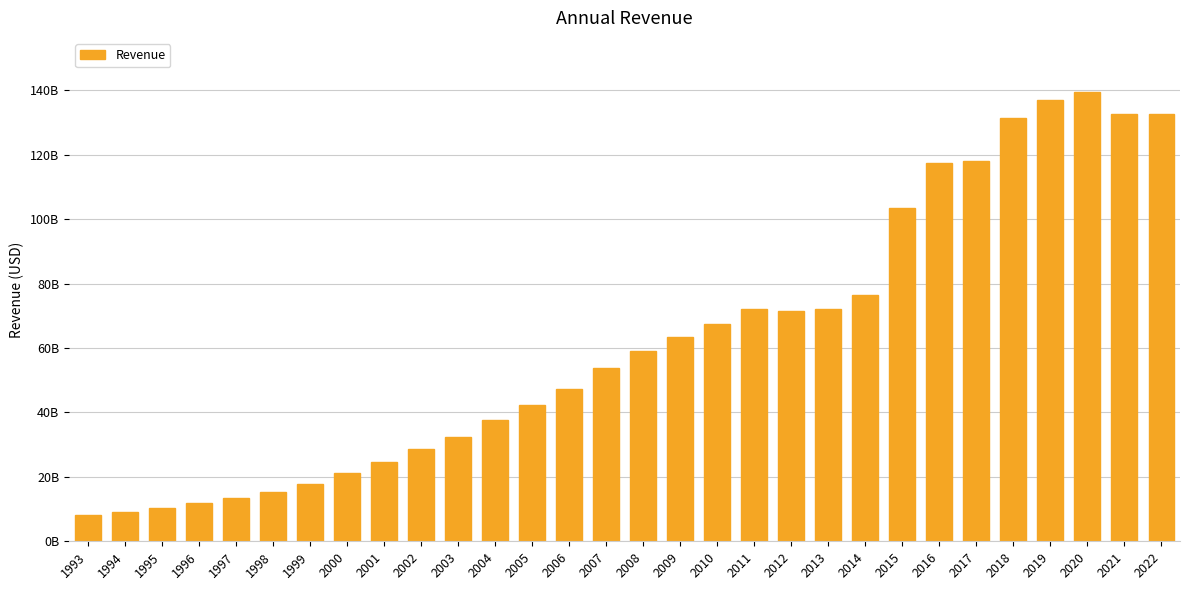

List the labels in order of value, smallest first.

1993, 1994, 1995, 1996, 1997, 1998, 1999, 2000, 2001, 2002, 2003, 2004, 2005, 2006, 2007, 2008, 2009, 2010, 2012, 2011, 2013, 2014, 2015, 2016, 2017, 2018, 2021, 2022, 2019, 2020